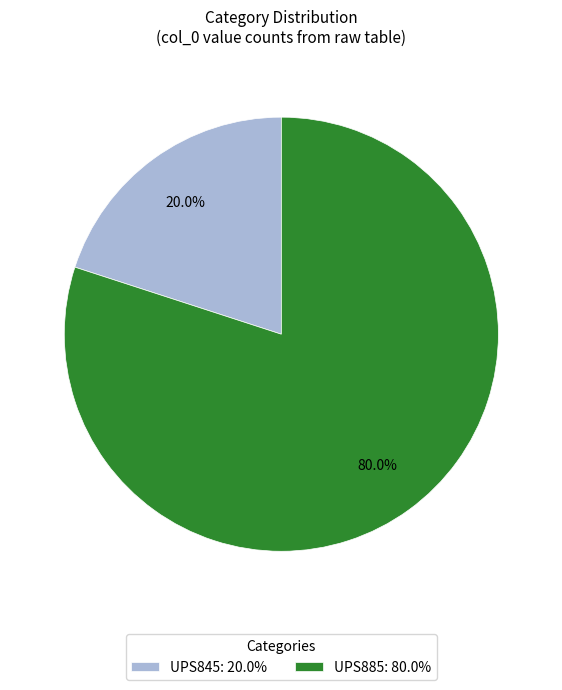

To the nearest percent, what percentage of the pie is UPS885?

80%